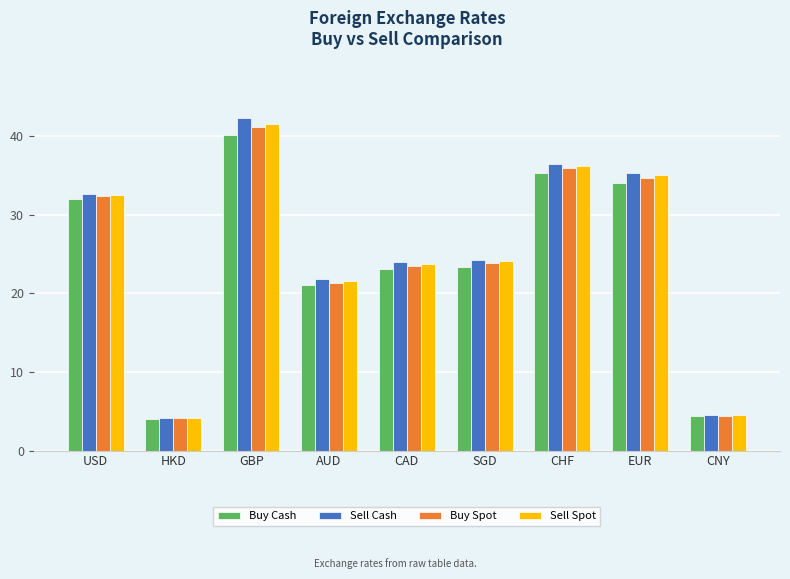

What is the difference between the Sell Spot values at CNY and GBP?

37.0